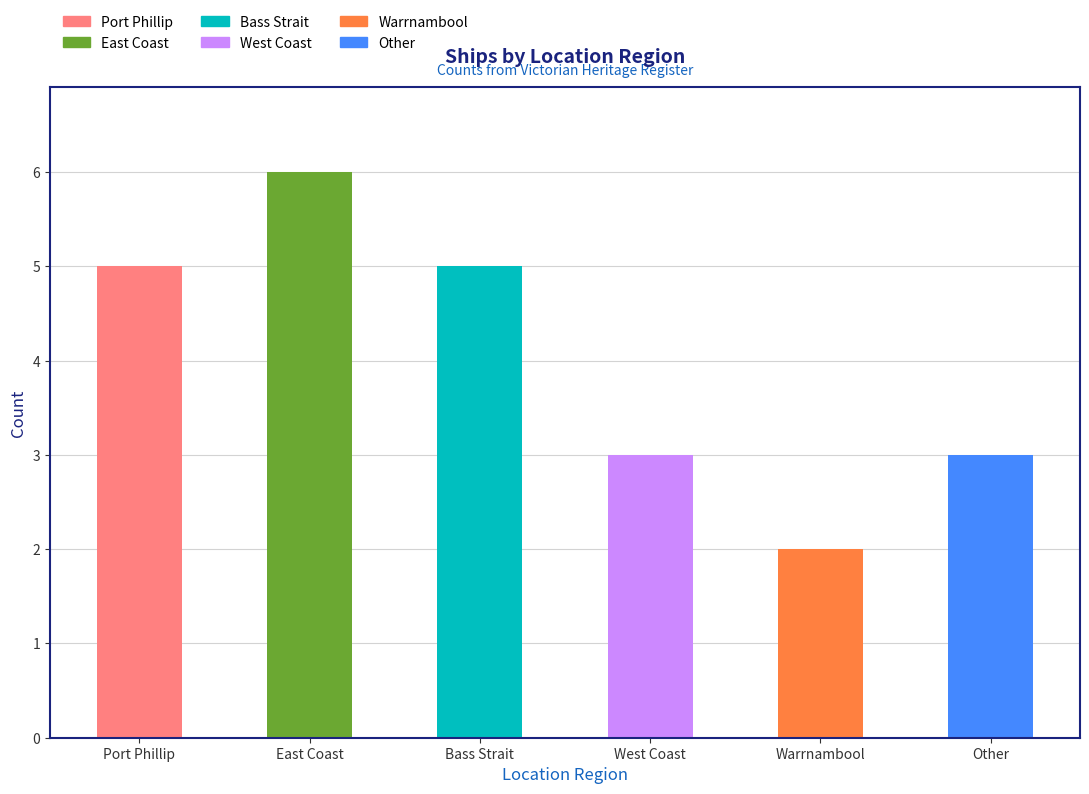

What is the difference between the maximum and minimum values?

4